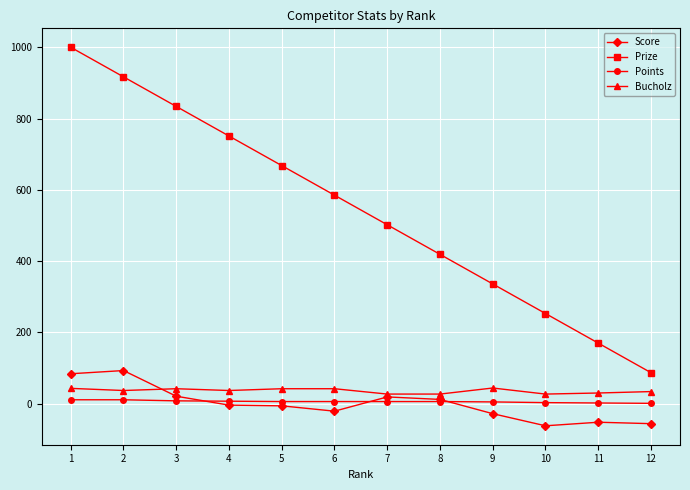

At which label does Score first exceed -4?

1